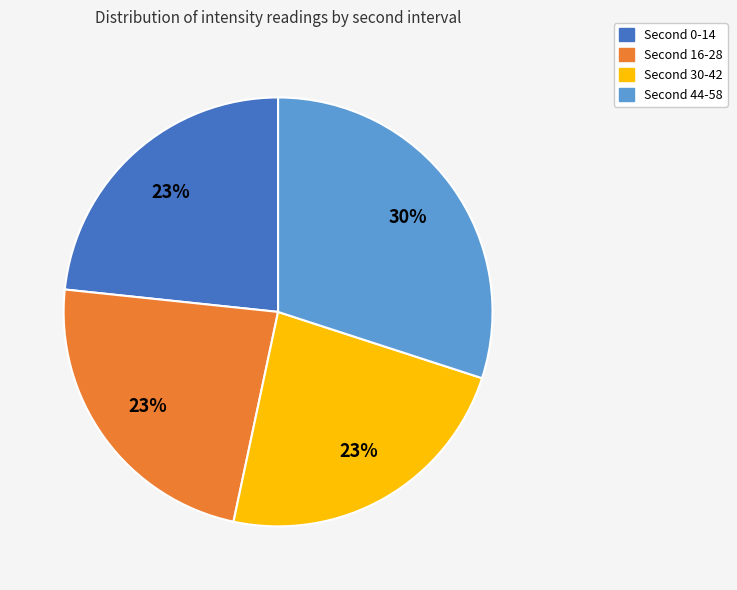

To the nearest percent, what is the average slice percentage?

25%